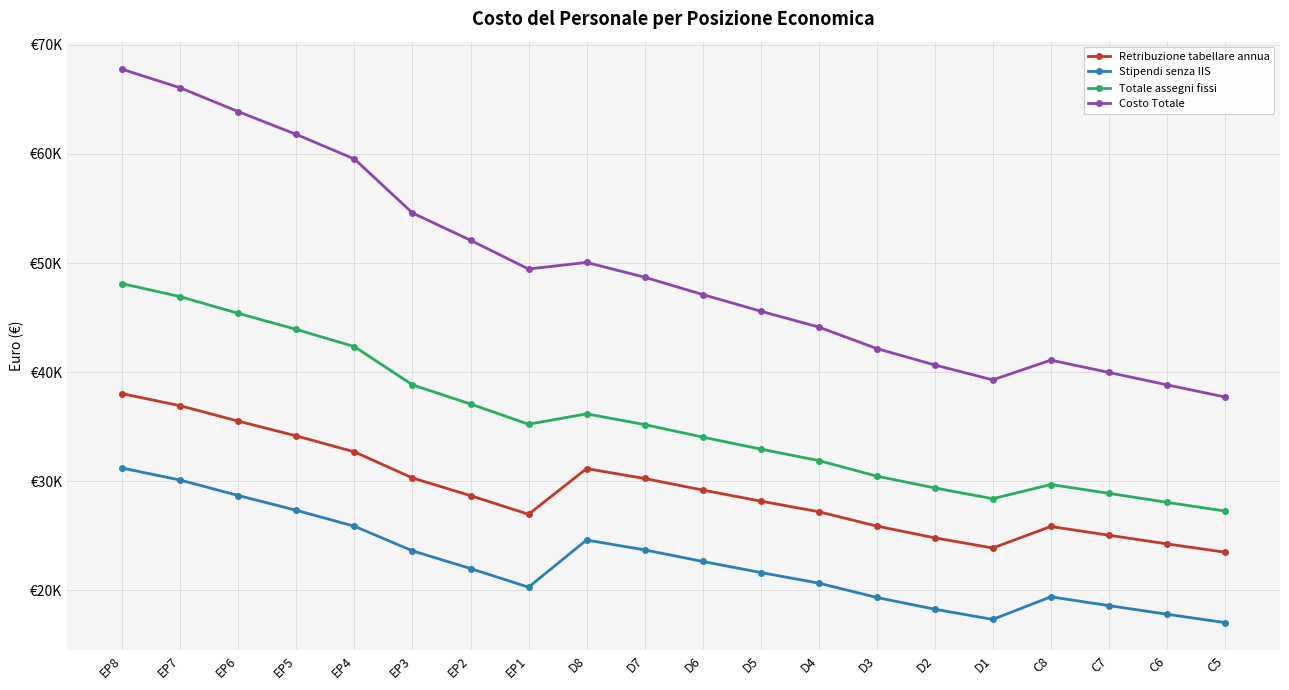

List the series in order of their overall mean, lowest first.

Stipendi senza IIS, Retribuzione tabellare annua, Totale assegni fissi, Costo Totale